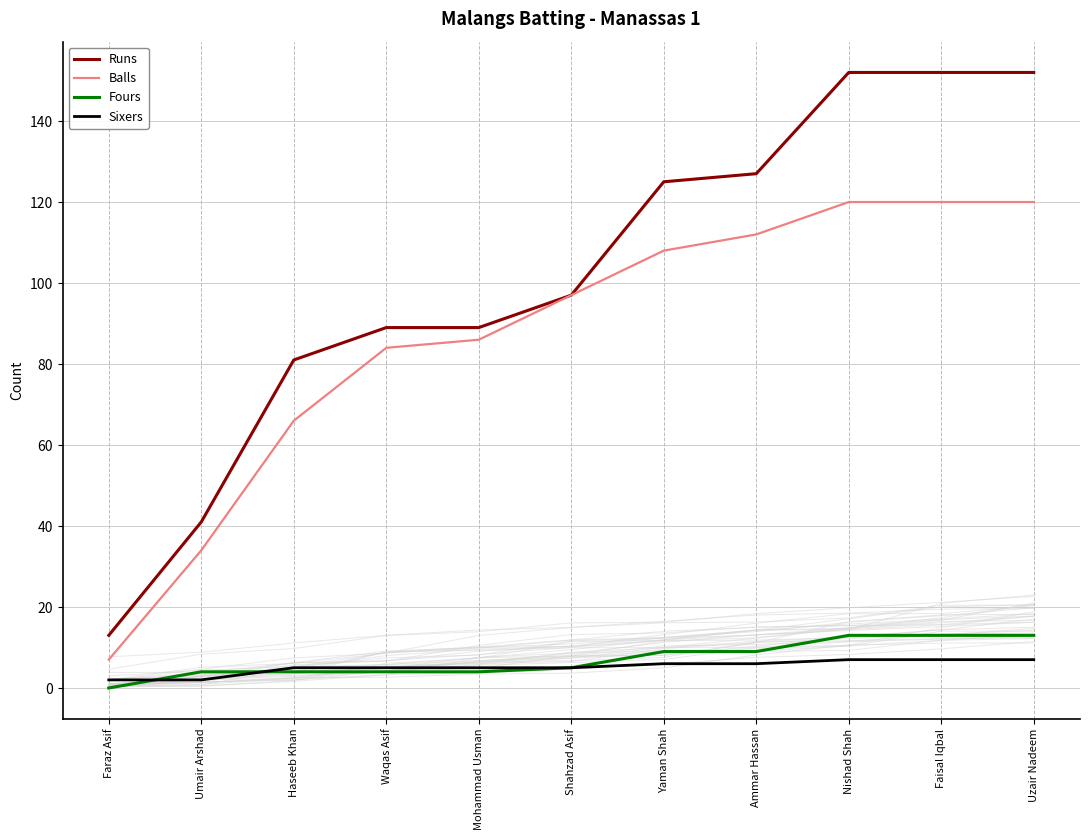

Reading left to right, extract all data points from this chart.

Runs: Faraz Asif=13	Umair Arshad=41	Haseeb Khan=81	Waqas Asif=89	Mohammad Usman=89	Shahzad Asif=97	Yaman Shah=125	Ammar Hassan=127	Nishad Shah=152	Faisal Iqbal=152	Uzair Nadeem=152
Balls: Faraz Asif=7	Umair Arshad=34	Haseeb Khan=66	Waqas Asif=84	Mohammad Usman=86	Shahzad Asif=97	Yaman Shah=108	Ammar Hassan=112	Nishad Shah=120	Faisal Iqbal=120	Uzair Nadeem=120
Fours: Faraz Asif=0	Umair Arshad=4	Haseeb Khan=4	Waqas Asif=4	Mohammad Usman=4	Shahzad Asif=5	Yaman Shah=9	Ammar Hassan=9	Nishad Shah=13	Faisal Iqbal=13	Uzair Nadeem=13
Sixers: Faraz Asif=2	Umair Arshad=2	Haseeb Khan=5	Waqas Asif=5	Mohammad Usman=5	Shahzad Asif=5	Yaman Shah=6	Ammar Hassan=6	Nishad Shah=7	Faisal Iqbal=7	Uzair Nadeem=7